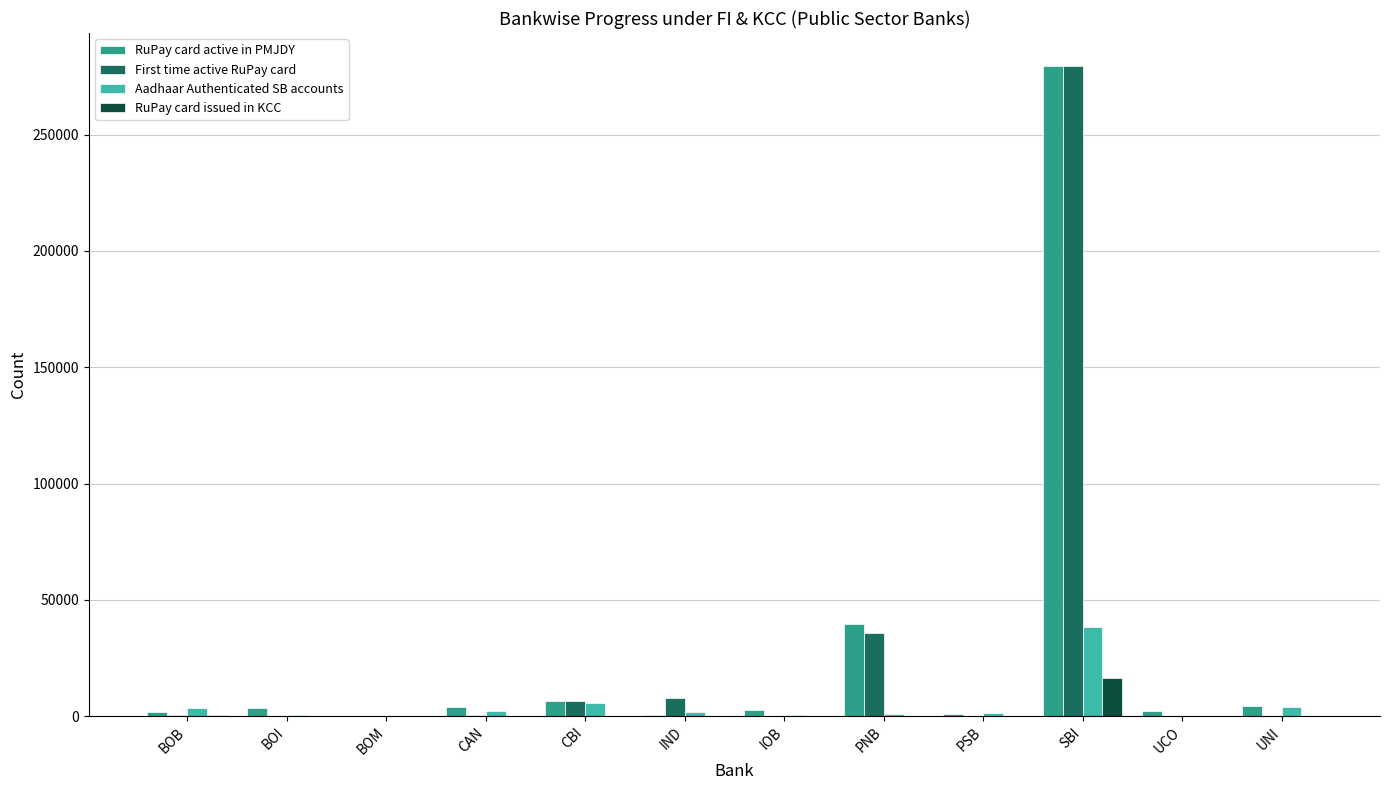

At which category is the sum across all series the highest?

SBI